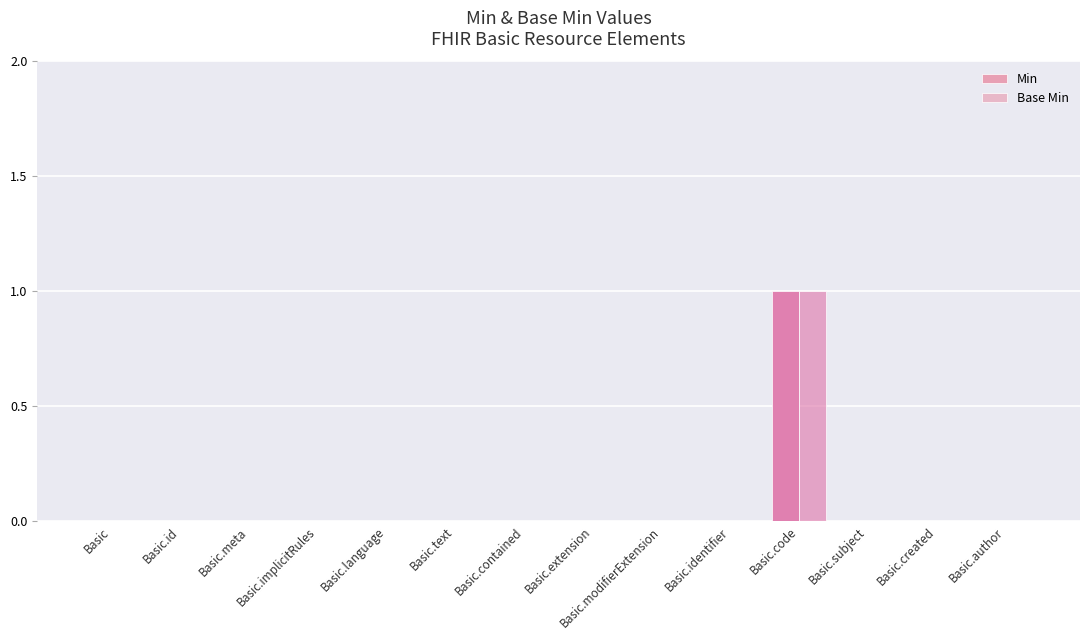

Where is Base Min nearest to the value 0?

Basic